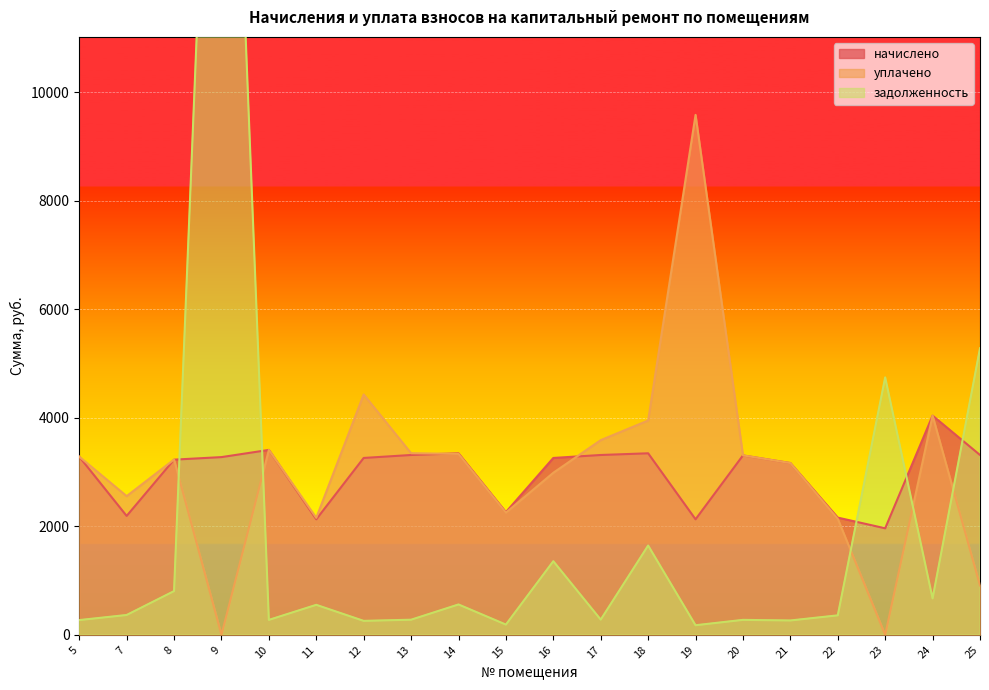

What is the approximate value of задолженность at 22?

358.8